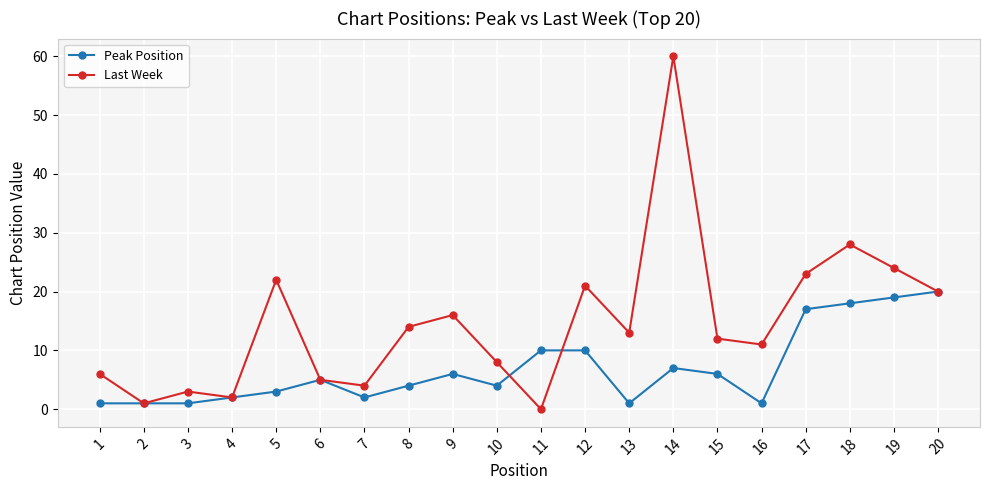

How many lines are shown in the chart?

2